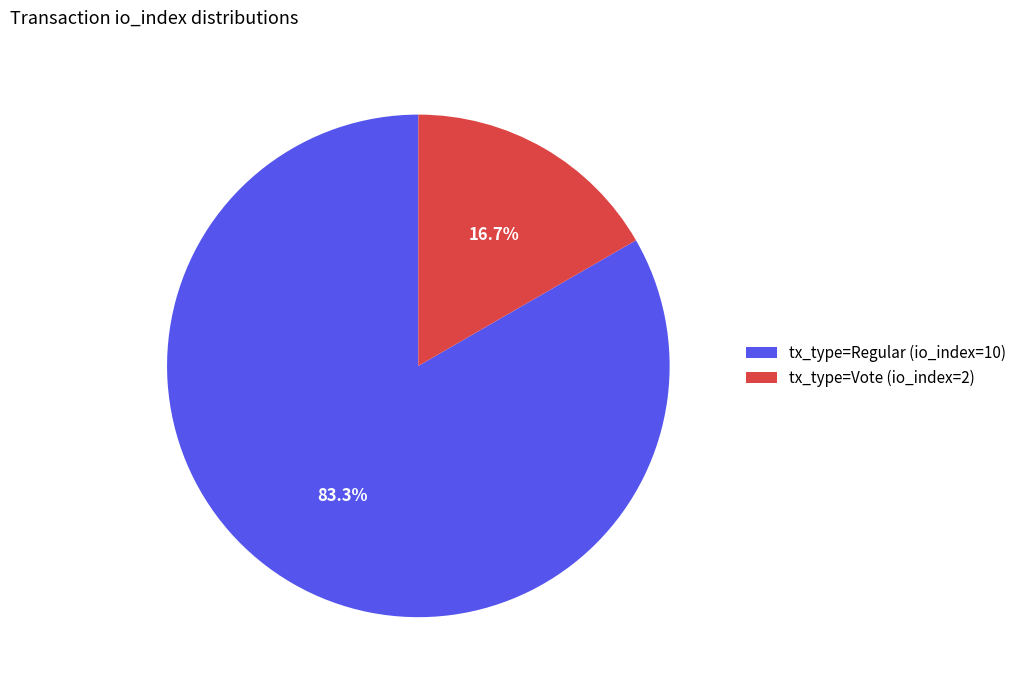

Which slice is the smallest?

tx_type=Vote (io_index=2)